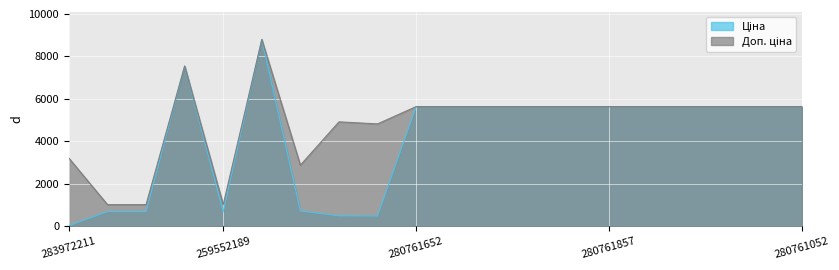

At which category does Доп. ціна reach its first local valley?

259552189